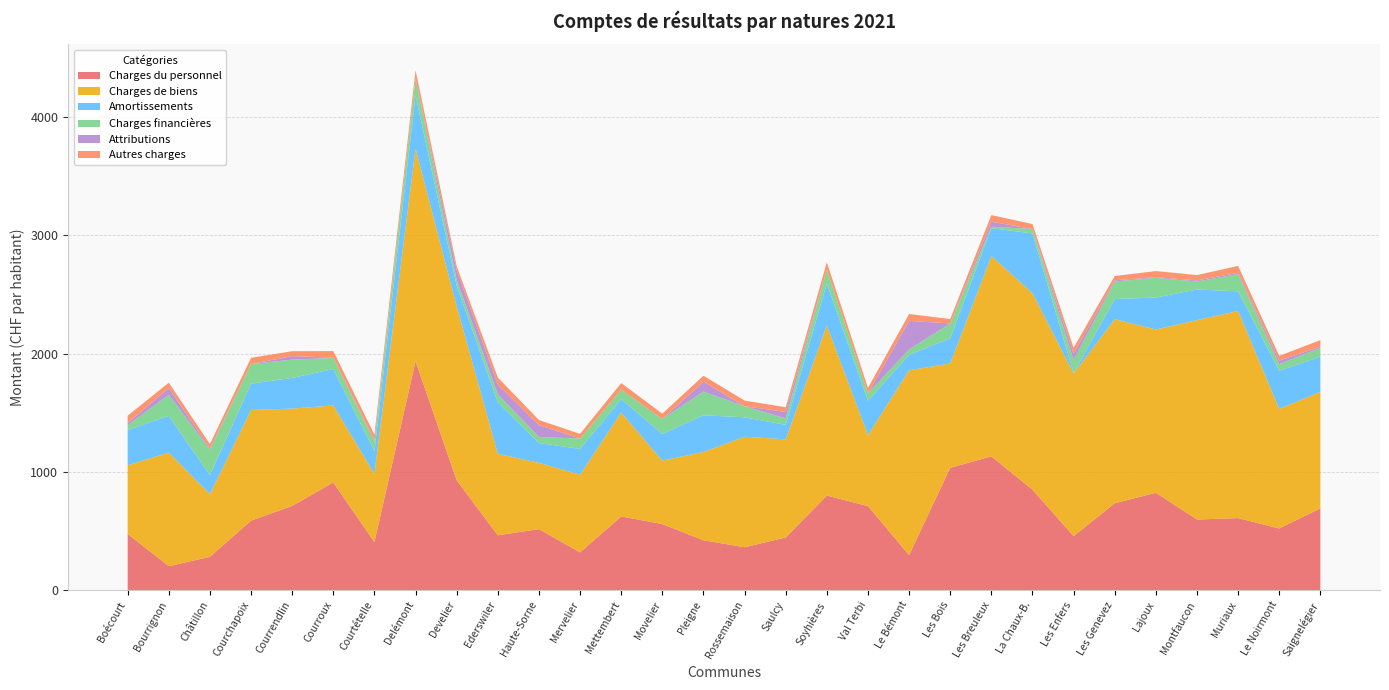

Reading left to right, extract all data points from this chart.

Charges du personnel: Boécourt=475.9	Bourrignon=203.4	Châtillon=282.3	Courchapoix=588.6	Courrendlin=712.8	Courroux=911.1	Courtételle=407.0	Delémont=1936.2	Develier=929.7	Ederswiler=464.4	Haute-Sorne=516.6	Mervelier=319.5	Mettembert=623.8	Movelier=559.4	Pleigne=422.3	Rossemaison=363.4	Saulcy=445.7	Soyhières=800.4	Val Terbi=711.5	Le Bémont=296.8	Les Bois=1035.0	Les Breuleux=1132.0	La Chaux-B.=850.3	Les Enfers=457.2	Les Genevez=735.0	Lajoux=823.9	Montfaucon=597.9	Muriaux=609.7	Le Noirmont=521.8	Saignelégier=692.4
Charges de biens: Boécourt=580.6	Bourrignon=960.5	Châtillon=529.7	Courchapoix=935.9	Courrendlin=823.2	Courroux=651.7	Courtételle=577.0	Delémont=1798.4	Develier=1472.3	Ederswiler=689.3	Haute-Sorne=560.8	Mervelier=657.6	Mettembert=878.8	Movelier=536.5	Pleigne=747.1	Rossemaison=934.4	Saulcy=830.1	Soyhières=1438.8	Val Terbi=600.0	Le Bémont=1563.6	Les Bois=882.5	Les Breuleux=1694.4	La Chaux-B.=1661.2	Les Enfers=1375.9	Les Genevez=1556.8	Lajoux=1381.0	Montfaucon=1686.3	Muriaux=1752.5	Le Noirmont=1011.7	Saignelégier=985.1
Amortissements: Boécourt=297.9	Bourrignon=311.1	Châtillon=161.8	Courchapoix=222.6	Courrendlin=259.5	Courroux=308.3	Courtételle=191.5	Delémont=450.9	Develier=173.7	Ederswiler=434.2	Haute-Sorne=167.4	Mervelier=217.7	Mettembert=113.2	Movelier=225.4	Pleigne=309.9	Rossemaison=164.4	Saulcy=123.0	Soyhières=353.8	Val Terbi=291.1	Le Bémont=130.7	Les Bois=212.4	Les Breuleux=235.3	La Chaux-B.=506.2	Les Enfers=4.7	Les Genevez=171.2	Lajoux=270.7	Montfaucon=258.9	Muriaux=165.4	Le Noirmont=322.8	Saignelégier=298.0
Charges financières: Boécourt=41.1	Bourrignon=178.1	Châtillon=213.3	Courchapoix=166.1	Courrendlin=154.5	Courroux=93.2	Courtételle=80.2	Delémont=141.2	Develier=49.8	Ederswiler=69.4	Haute-Sorne=50.1	Mervelier=88.4	Mettembert=80.6	Movelier=127.0	Pleigne=200.5	Rossemaison=93.4	Saulcy=54.0	Soyhières=118.5	Val Terbi=62.7	Le Bémont=45.4	Les Bois=124.9	Les Breuleux=12.4	La Chaux-B.=37.1	Les Enfers=108.8	Les Genevez=147.8	Lajoux=166.3	Montfaucon=67.8	Muriaux=145.3	Le Noirmont=55.7	Saignelégier=74.6
Attributions: Boécourt=17.9	Bourrignon=56.7	Châtillon=10.3	Courchapoix=0.0	Courrendlin=30.1	Courroux=2.5	Courtételle=11.3	Delémont=0.0	Develier=80.0	Ederswiler=81.2	Haute-Sorne=101.7	Mervelier=0.0	Mettembert=0.0	Movelier=-0.1	Pleigne=83.8	Rossemaison=0.0	Saulcy=55.0	Soyhières=0.0	Val Terbi=0.0	Le Bémont=241.2	Les Bois=1.3	Les Breuleux=42.8	La Chaux-B.=0.0	Les Enfers=54.9	Les Genevez=10.4	Lajoux=5.0	Montfaucon=9.5	Muriaux=11.6	Le Noirmont=30.2	Saignelégier=9.4
Autres charges: Boécourt=62.3	Bourrignon=45.2	Châtillon=38.1	Courchapoix=52.4	Courrendlin=41.2	Courroux=55.6	Courtételle=48.3	Delémont=70.2	Develier=35.4	Ederswiler=60.1	Haute-Sorne=42.5	Mervelier=38.9	Mettembert=55.7	Movelier=44.8	Pleigne=50.3	Rossemaison=48.2	Saulcy=39.6	Soyhières=62.1	Val Terbi=45.3	Le Bémont=58.4	Les Bois=37.2	Les Breuleux=55.8	La Chaux-B.=42.1	Les Enfers=48.6	Les Genevez=35.9	Lajoux=52.3	Montfaucon=44.7	Muriaux=58.2	Le Noirmont=40.1	Saignelégier=55.4